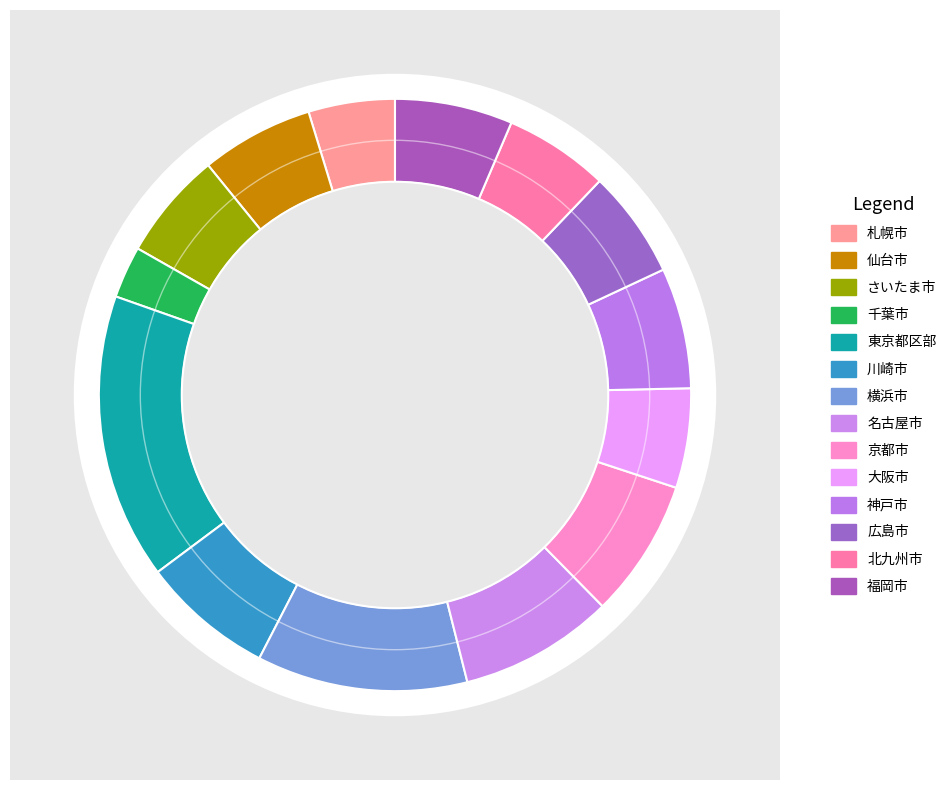

What percentage is the 北九州市 slice, to the nearest percent?

6%